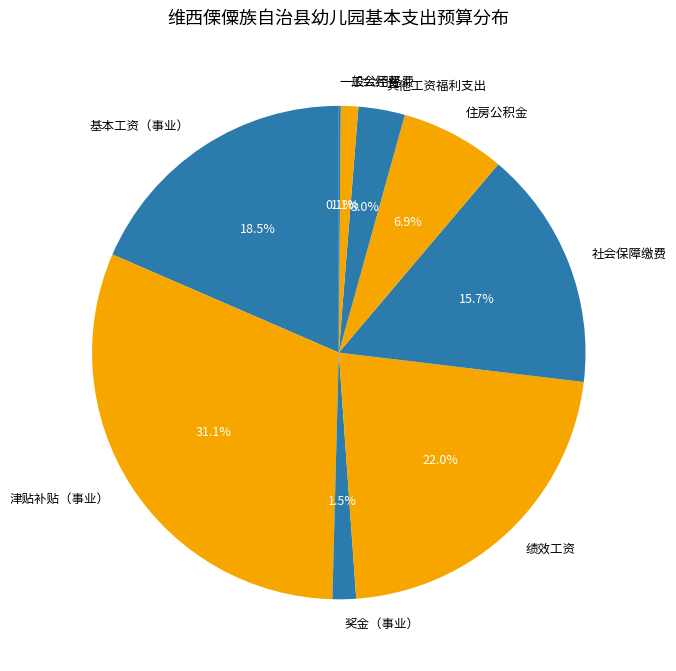

Do 奖金（事业） and 社会保障缴费 together represent more than half of the pie?

No